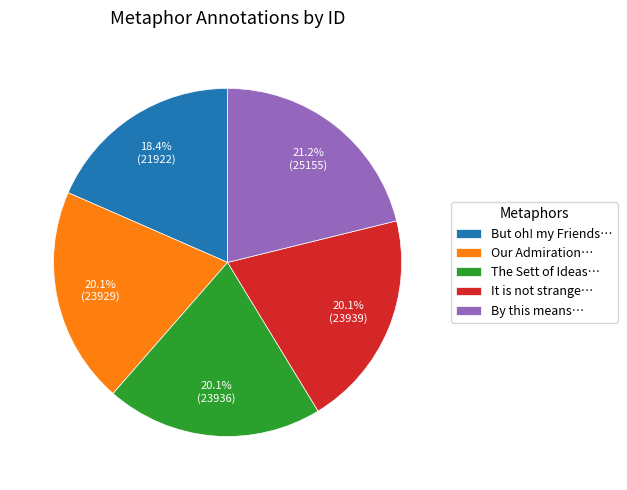

What percentage do By this means… and Our Admiration… together represent?

41.3%